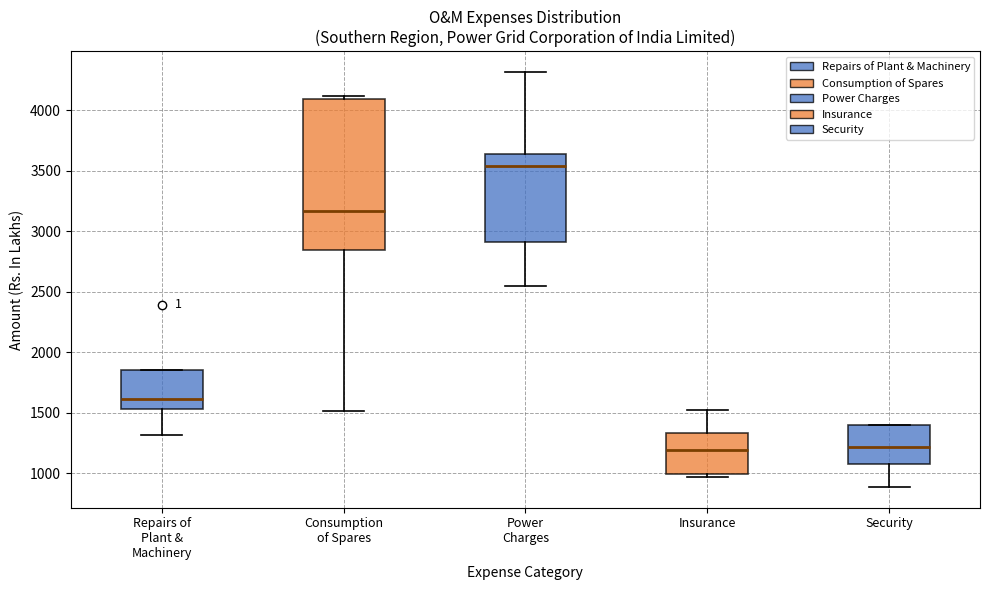

Reading left to right, read every box against the y-axis: the position of its median line, the range the box covers, and the ends of its whiskers. The values are not printed on the chart, so give them approximately, as read against the axis.

Repairs of Plant & Machinery: median 1600, box 1550 to 1850, whiskers 1300 to 1850
Consumption of Spares: median 3150, box 2850 to 4100, whiskers 1500 to 4100 (just above the box's upper edge)
Power Charges: median 3550, box 2900 to 3650, whiskers 2550 to 4300
Insurance: median 1200, box 1000 to 1350, whiskers 950 to 1500
Security: median 1200, box 1100 to 1400, whiskers 900 to 1400